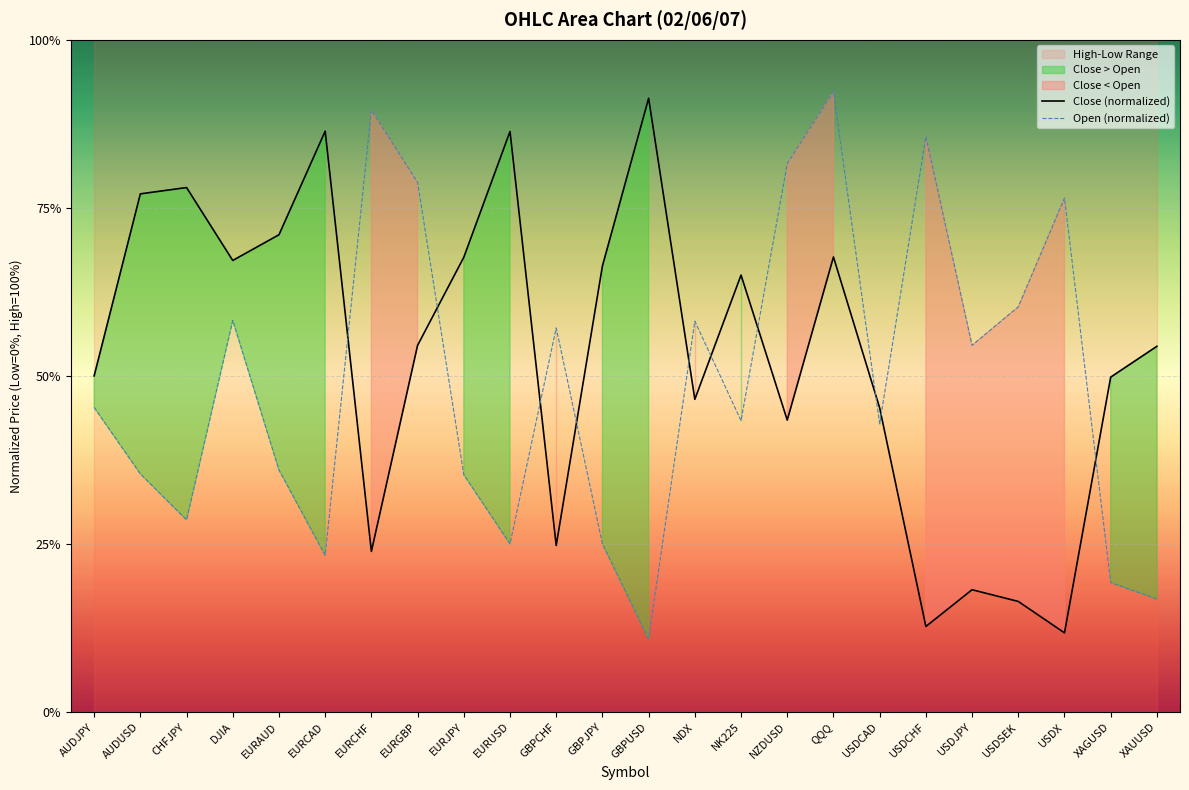

Rank the series by their maximum value, from highest to lowest.

Open (normalized), Close (normalized)